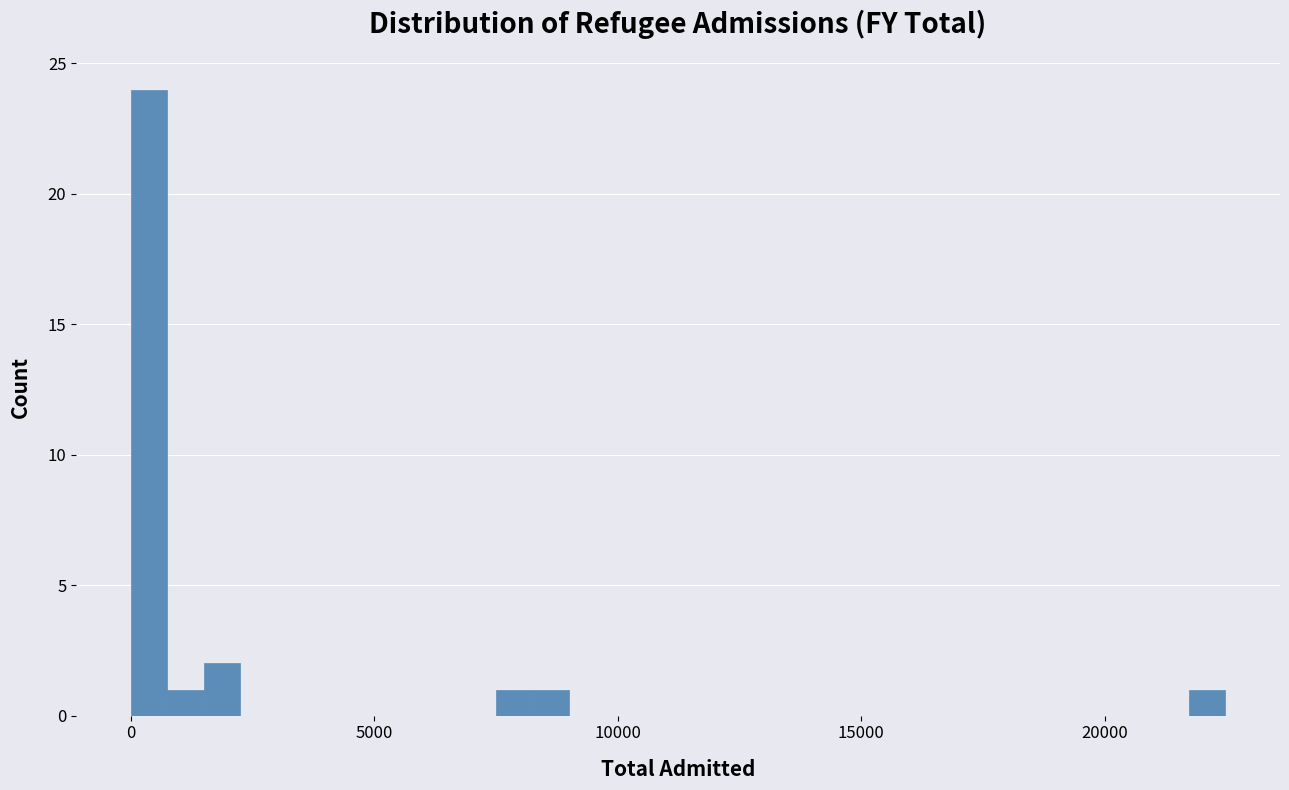

Read against the x-axis, roughly where is the centre of the tallest bar?

500